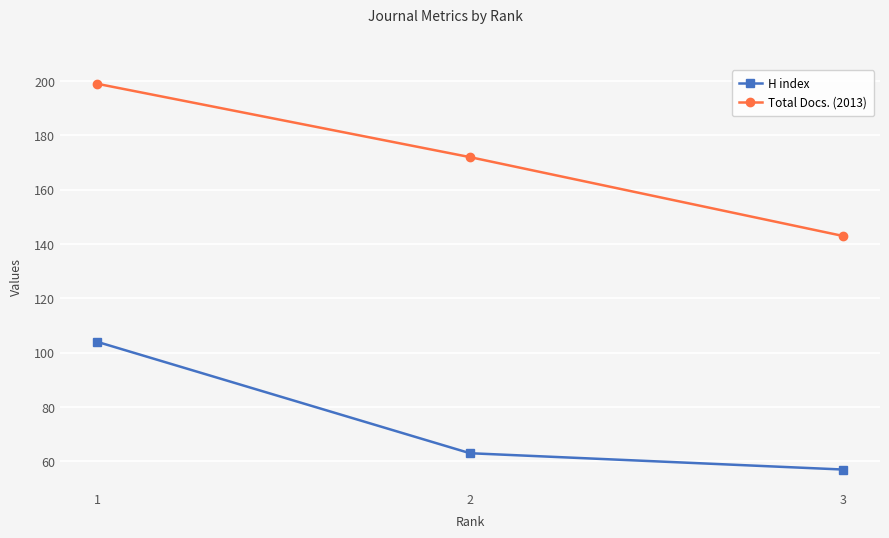

Reading left to right, extract all data points from this chart.

H index: 104	63	57
Total Docs. (2013): 199	172	143